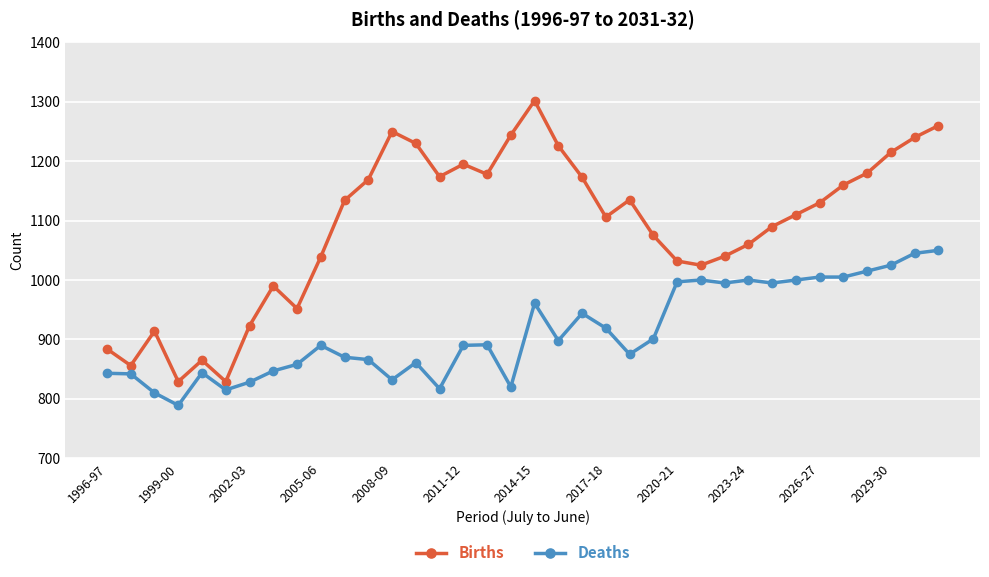

What is the value of the Deaths point at the 36th from the left?

1050